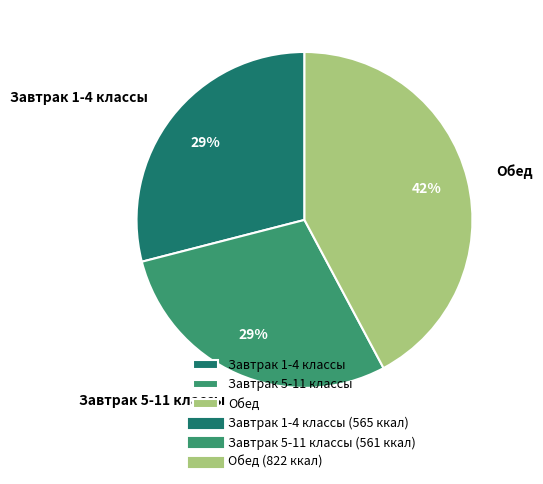

To the nearest percent, what percentage of the pie is Завтрак 1-4 классы?

29%